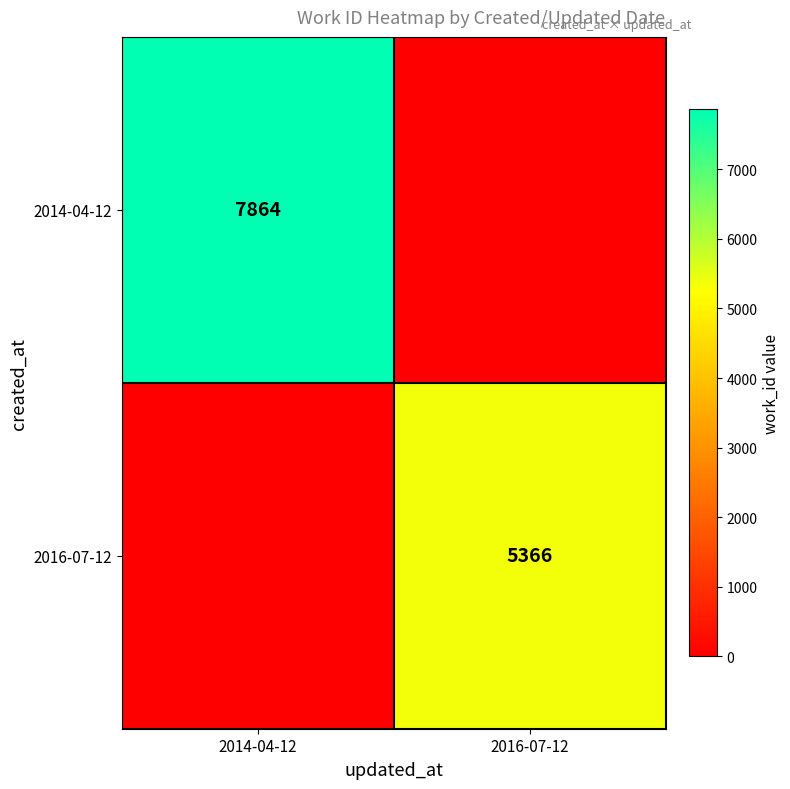

True or false: 2016-07-12 has a value of 5366 at 2016-07-12.

True